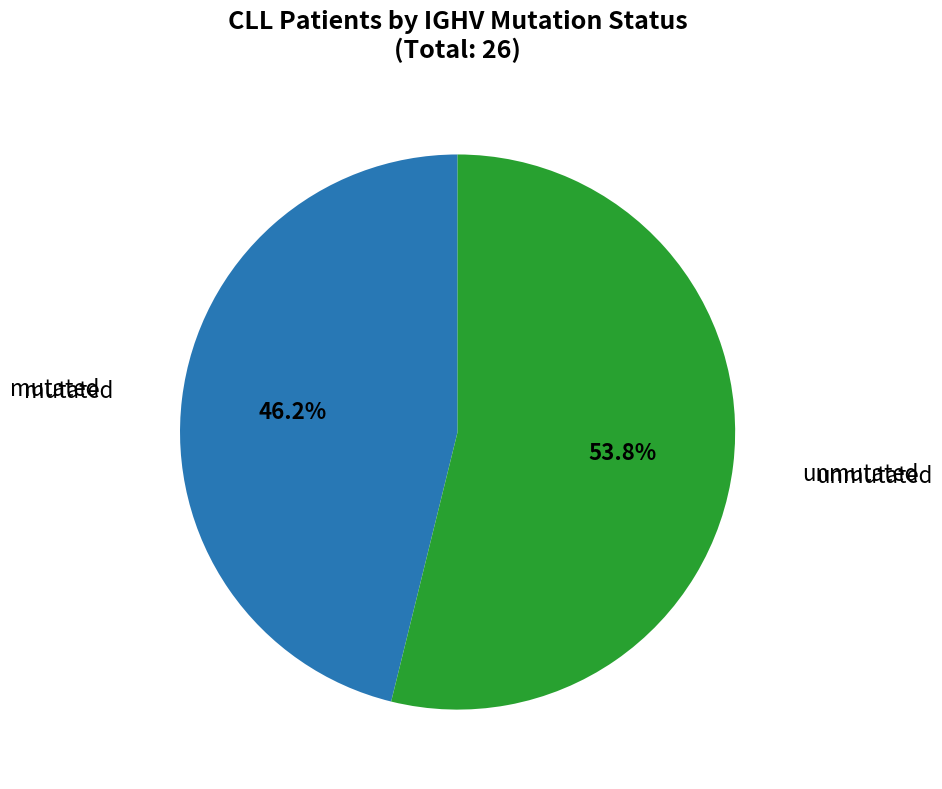

Count the number of slices in the pie.

2